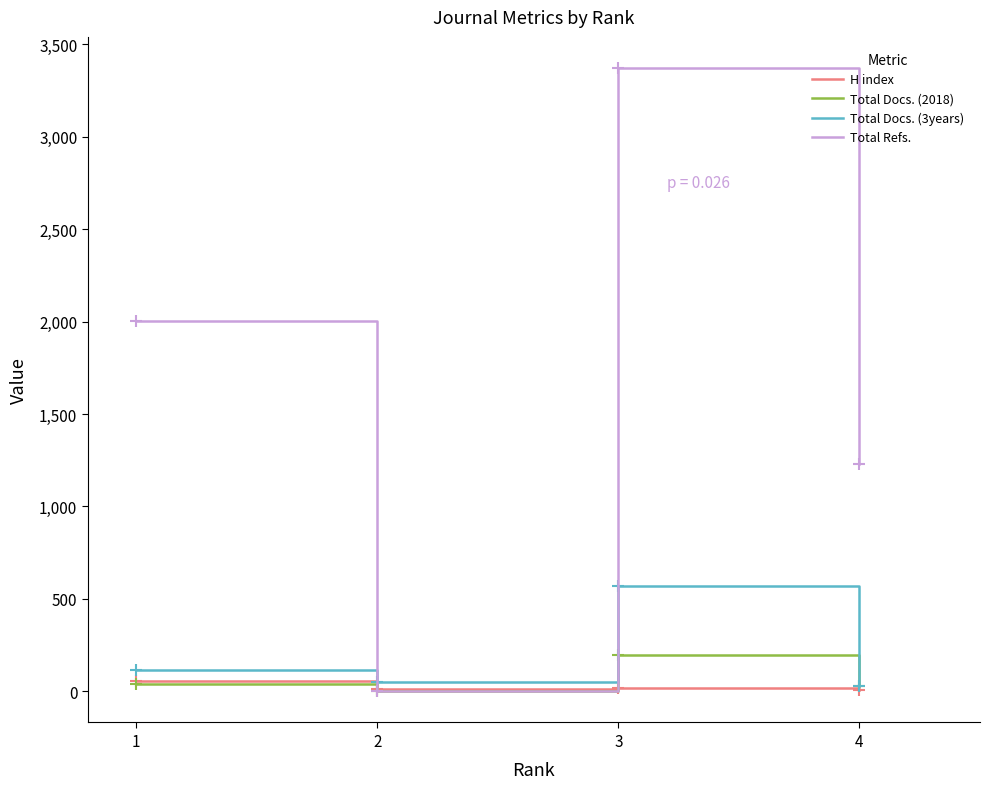

Is the value of H index at 1 greater than the value of Total Docs. (3years) at 3?

No